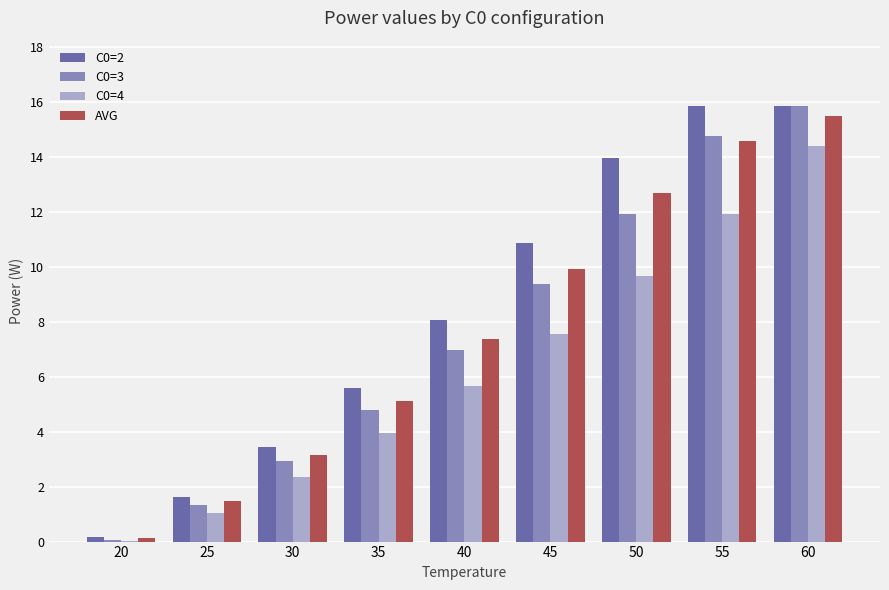

The C0=2 series shows 7.6 at 55. True or false?

False